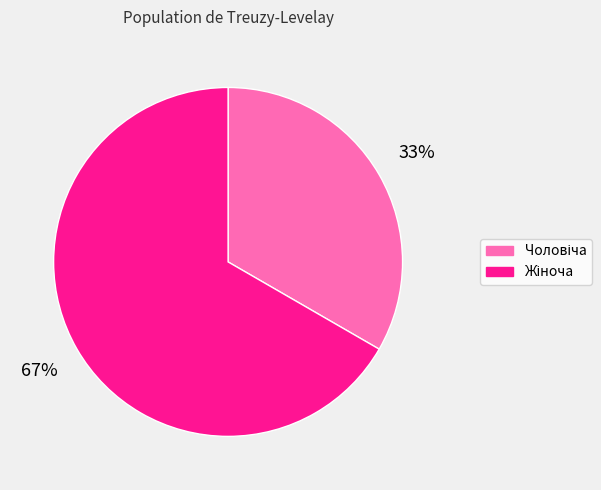

To the nearest percent, what is the average slice percentage?

50%